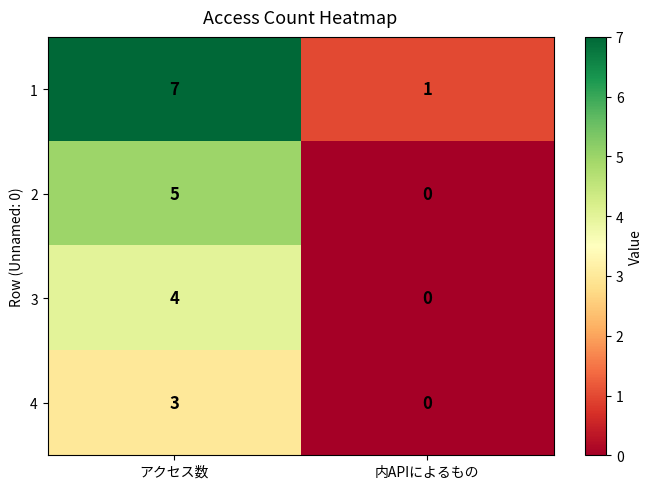

Reading right to left, transcribe all the data shown in this chart.

1: 1	7
2: 0	5
3: 0	4
4: 0	3